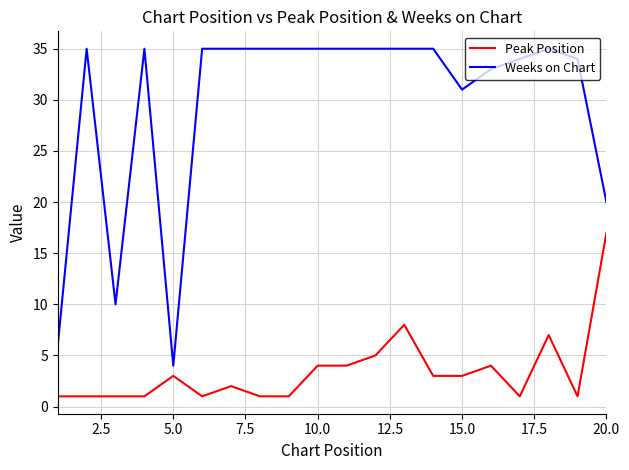

What is the greatest value displayed?

35